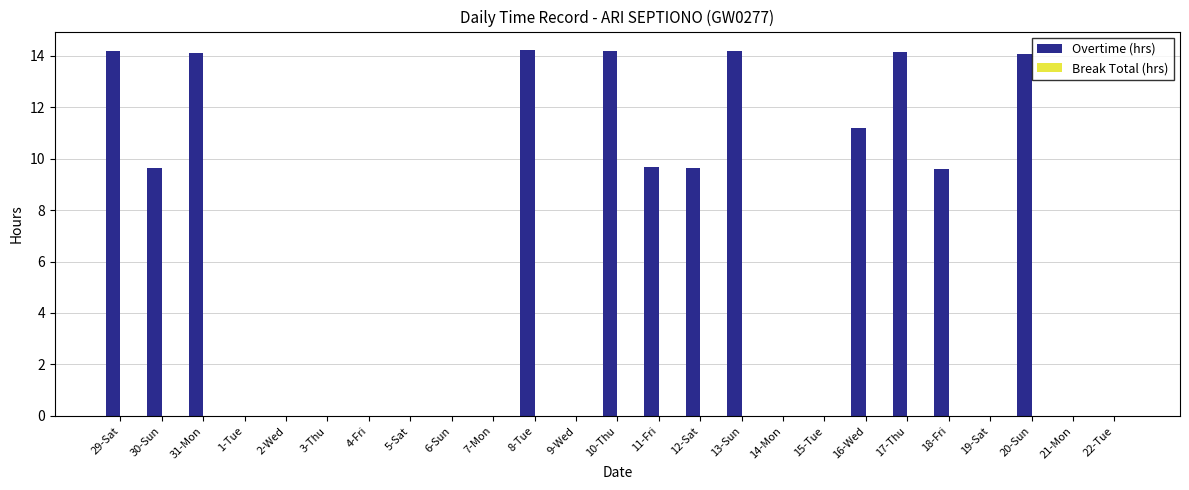

Is it true that the value at 3-Thu is -8.6?

False